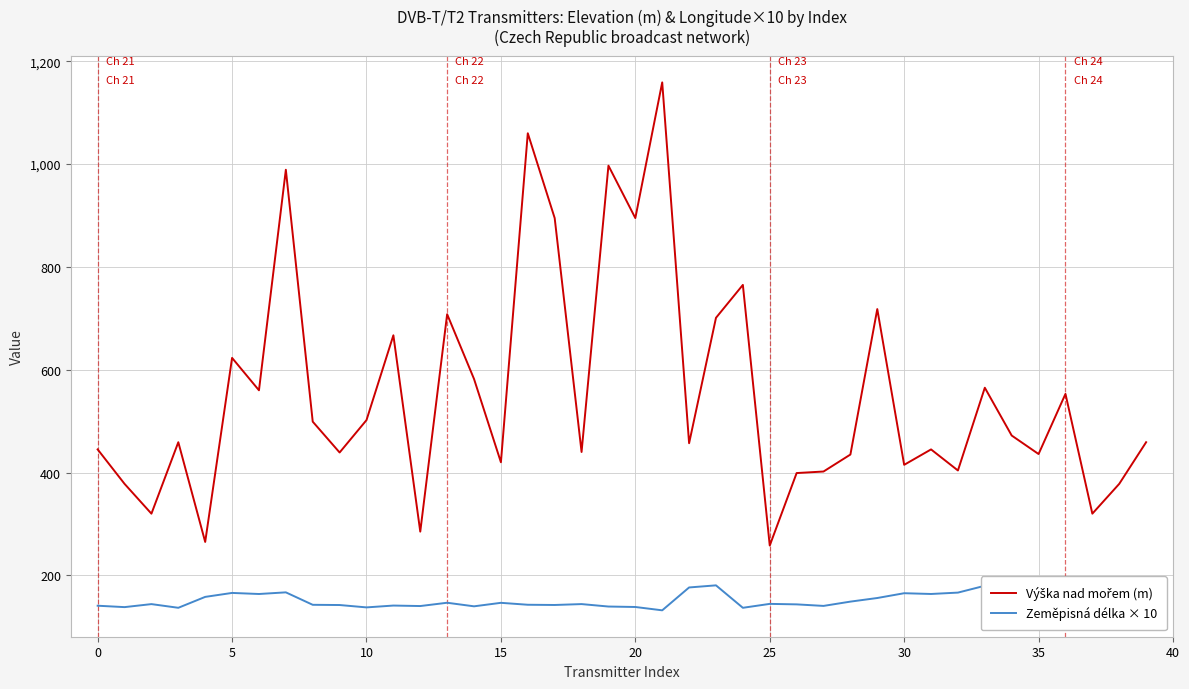

What is the smallest value displayed?

132.0